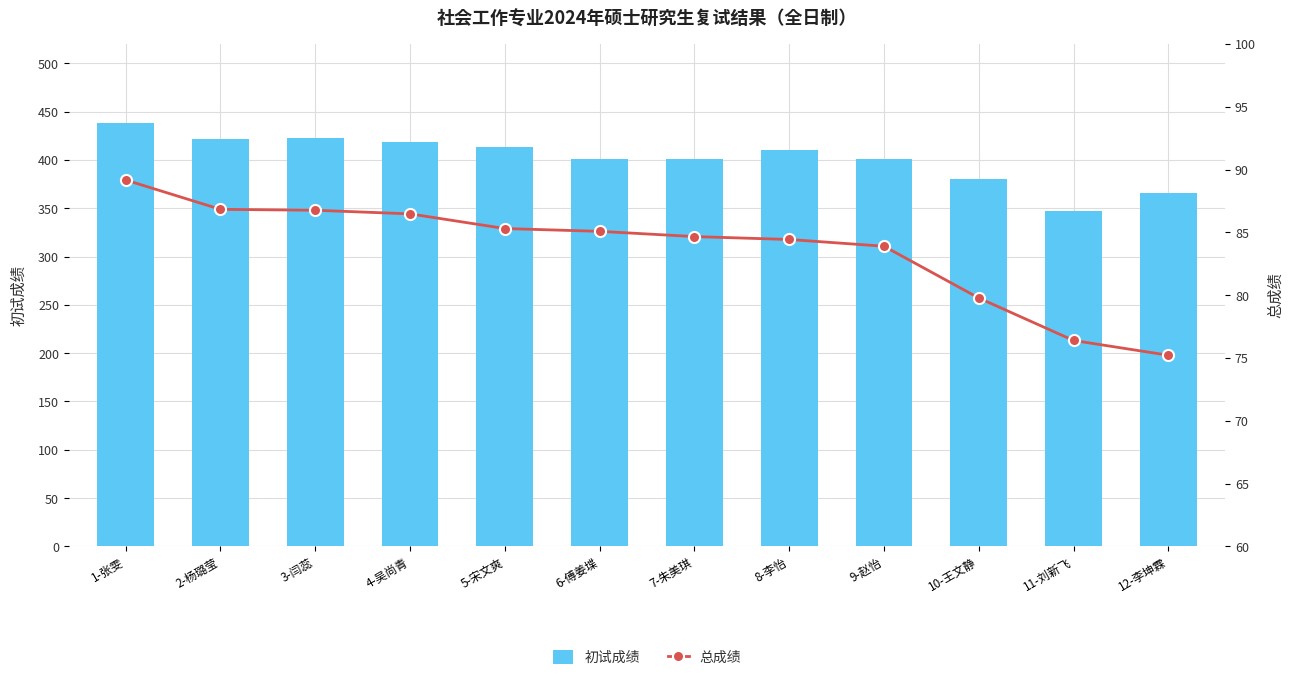

What is the average value of the 初试成绩 series?

401.8